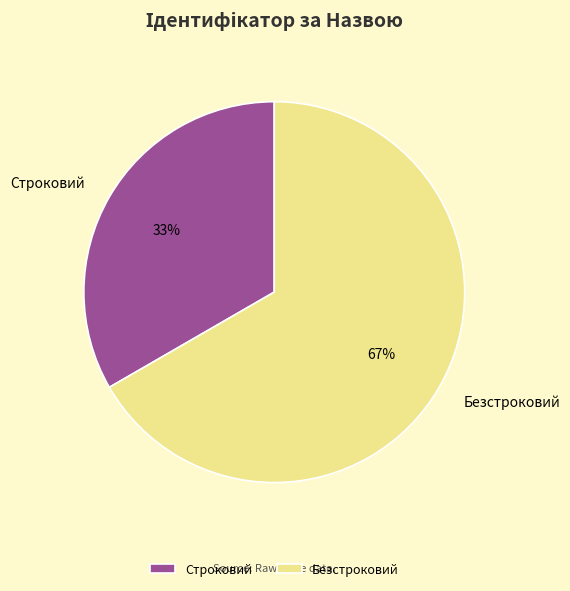

Approximately how many times larger is the value at Безстроковий compared to Строковий?

2.0